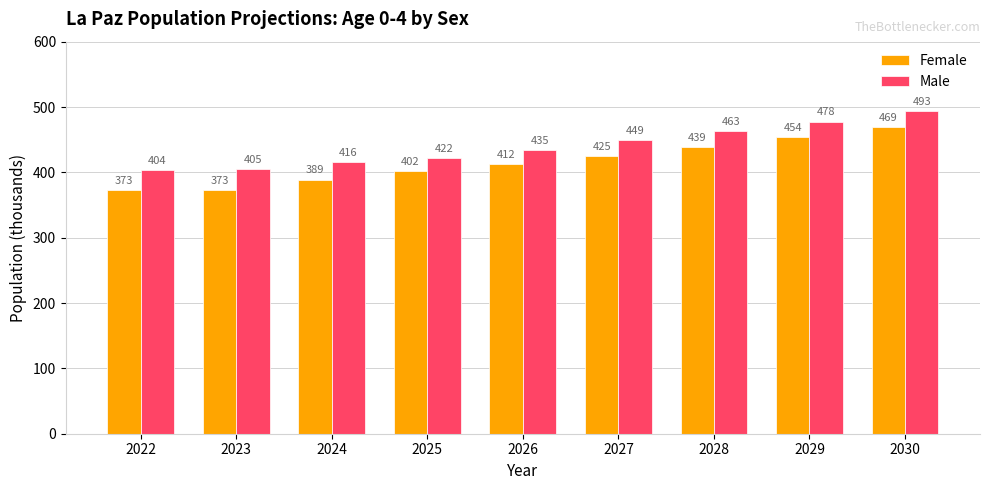

Which series has the largest range (max minus min)?

Female